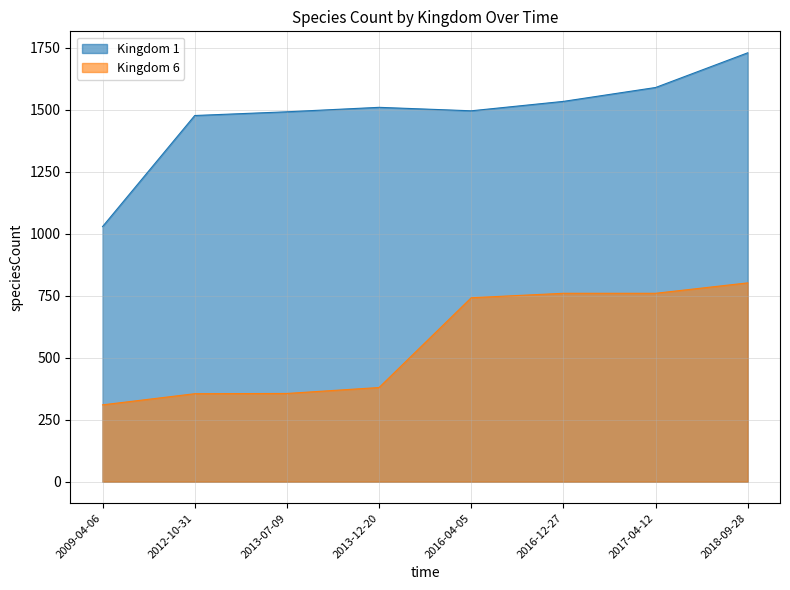

What is the sum of all Kingdom 6 values?

4465